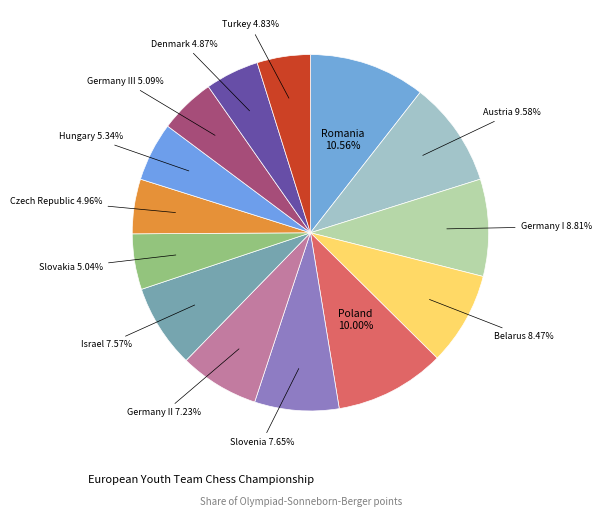

Count the number of slices in the pie.

14